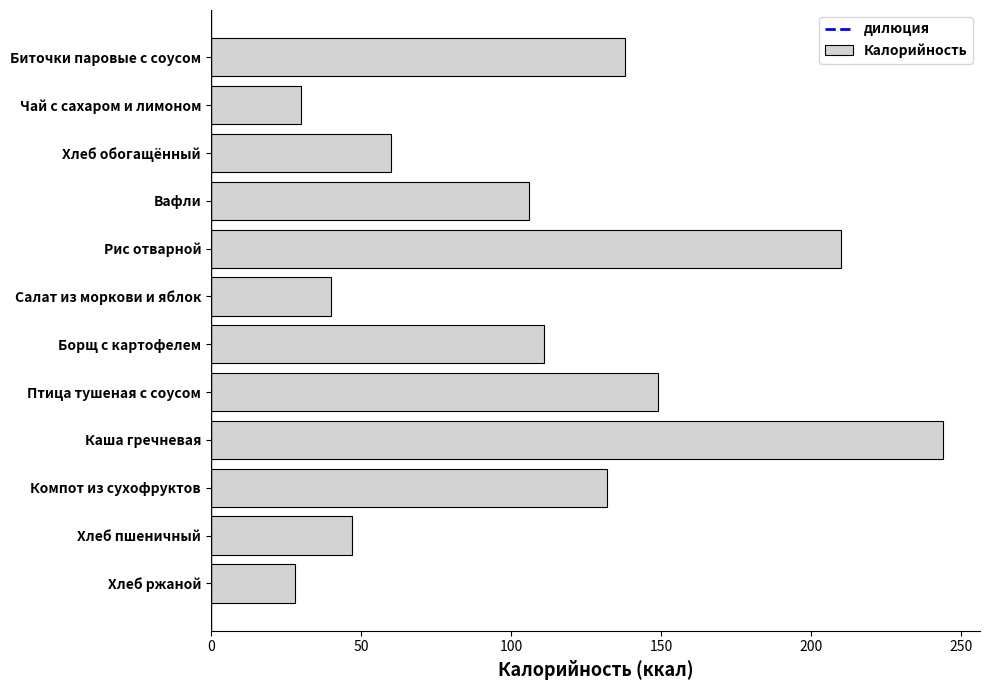

What is the maximum value shown in the chart?

244